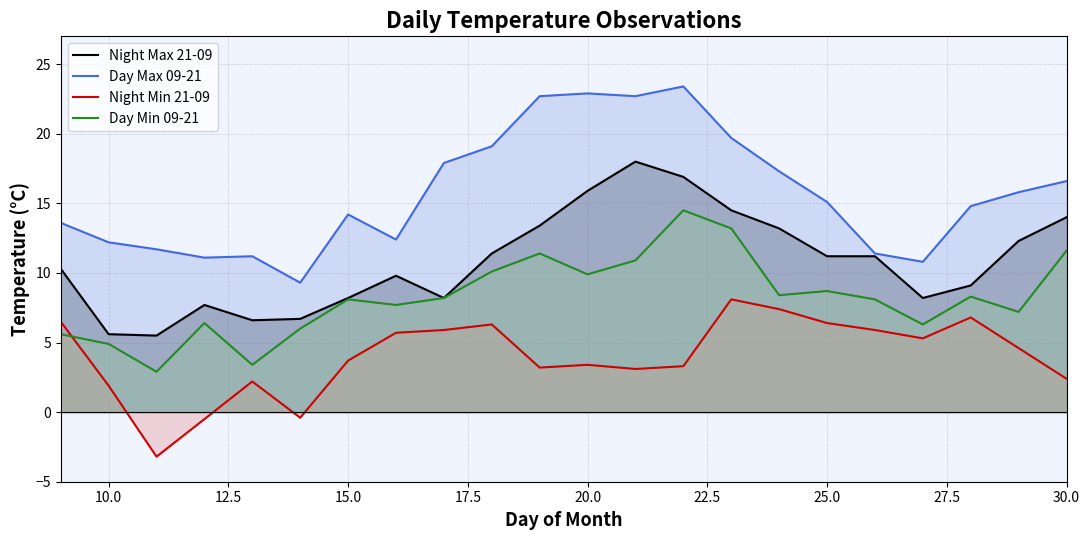

How many values in Night Min 21-09 are above zero?

19